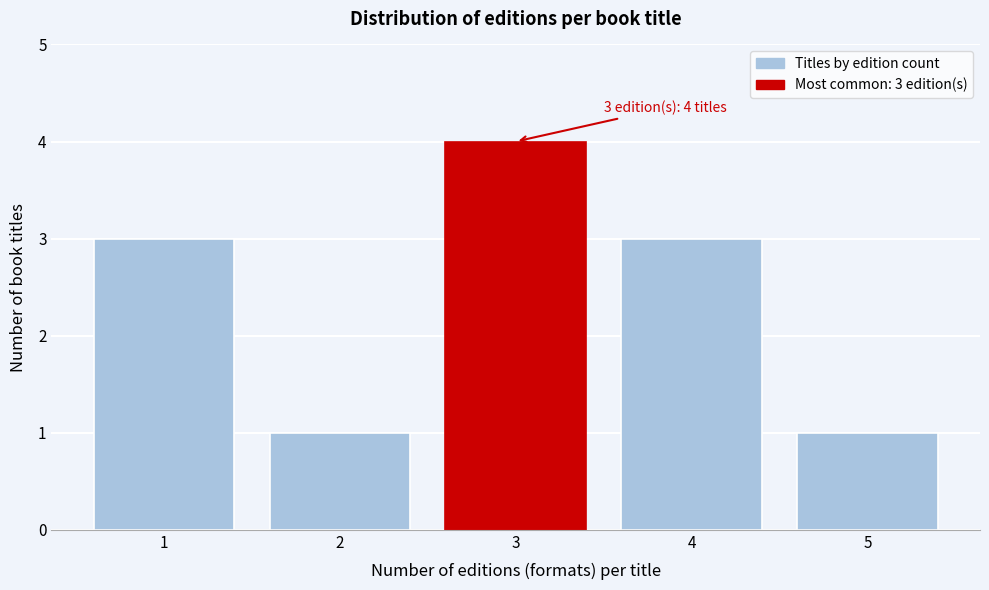

Reading right to left, transcribe all the data shown in this chart.

5=1	4=3	3=4	2=1	1=3